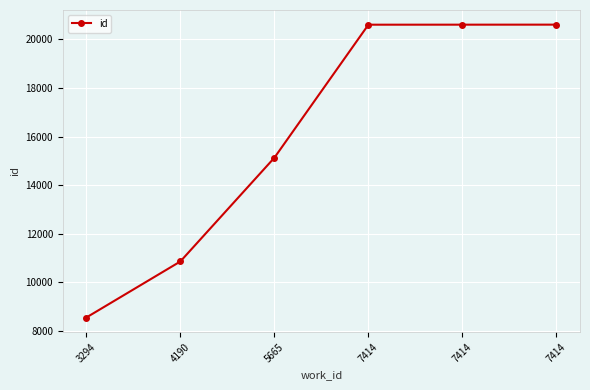

What is the change in value from 7414 to 7414?

+1